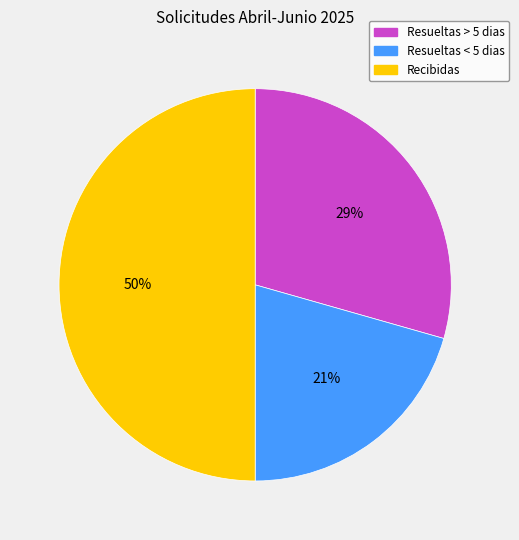

Which slice is the smallest?

Resueltas < 5 dias